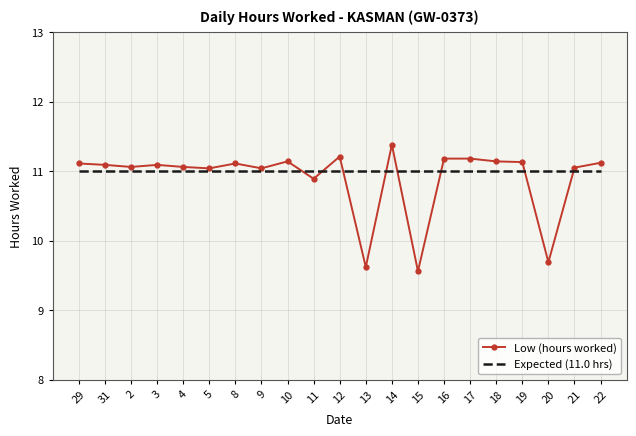

What is the greatest value displayed?

11.4